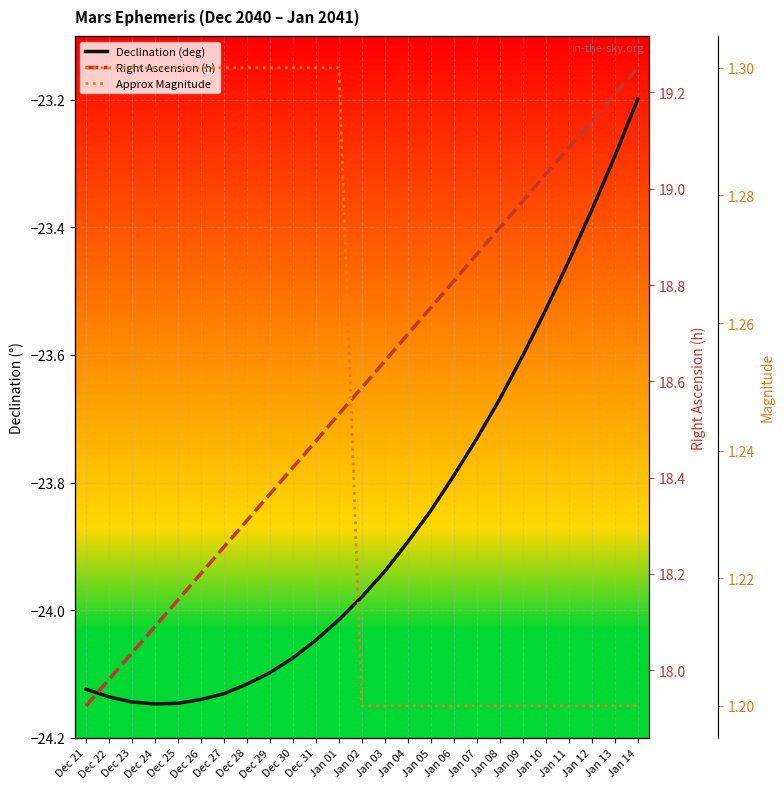

What is the difference between the second highest and minimum values in the Approx Magnitude series?

0.1